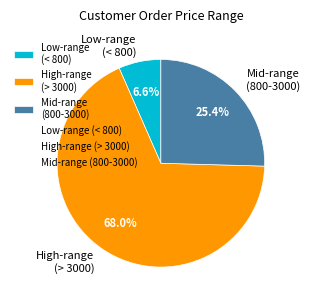

How many slices are in this pie chart?

3